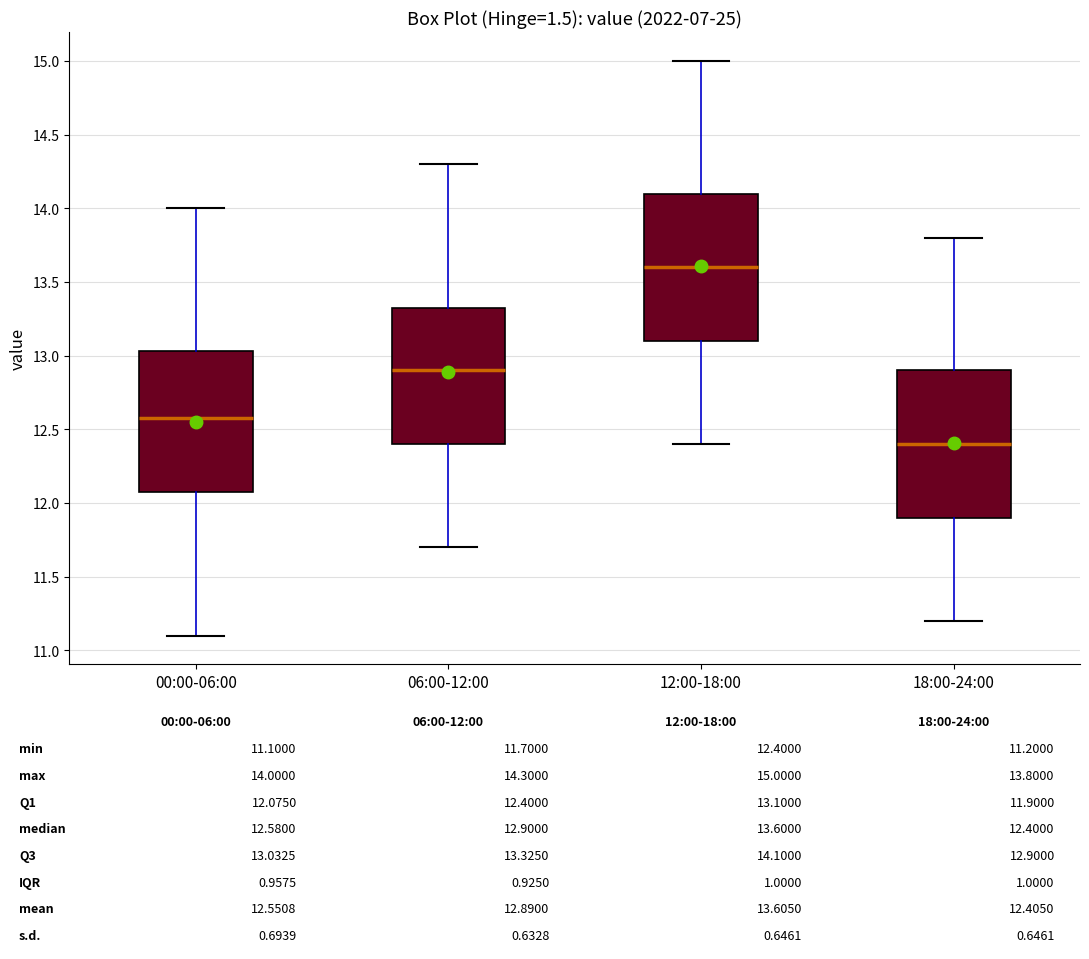

Which box has the lowest median line?

18:00-24:00